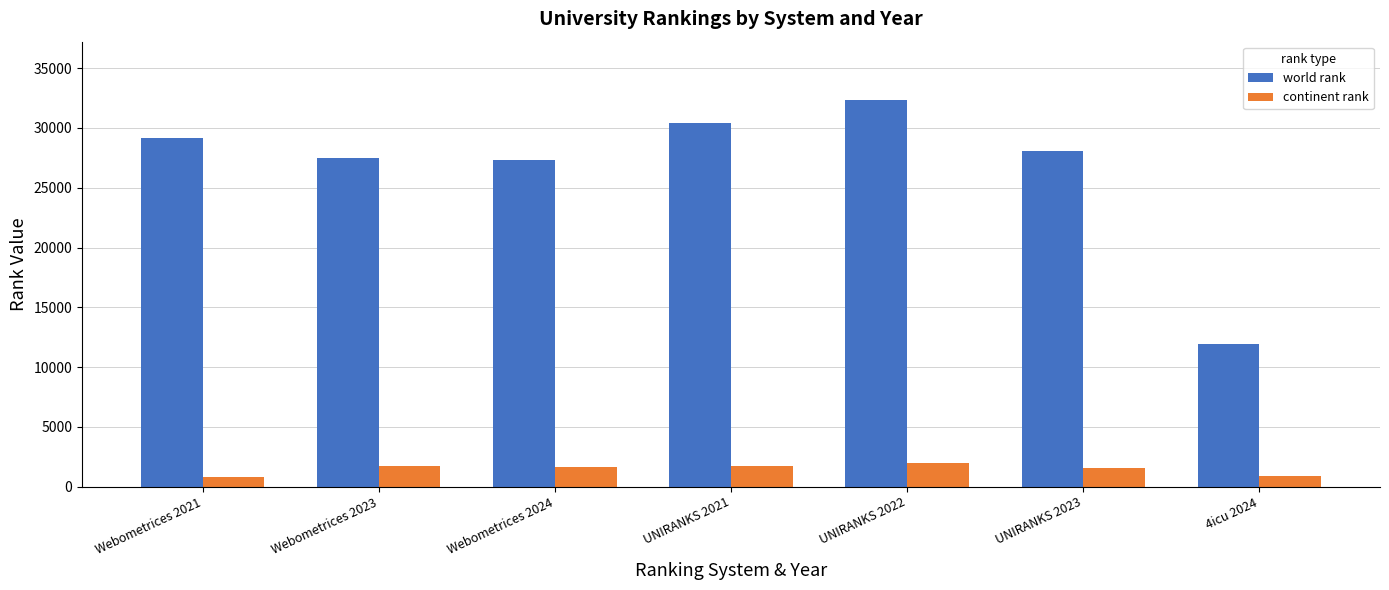

What position from the left is UNIRANKS 2023?

6